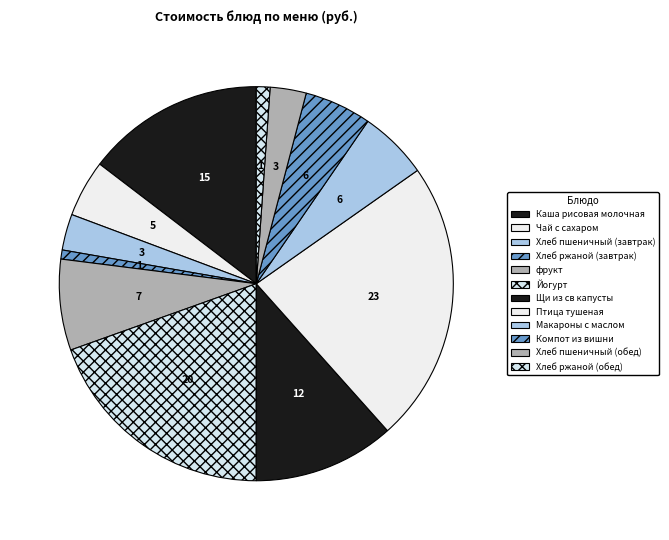

The Макароны с маслом slice represents 1% of the pie. True or false?

False